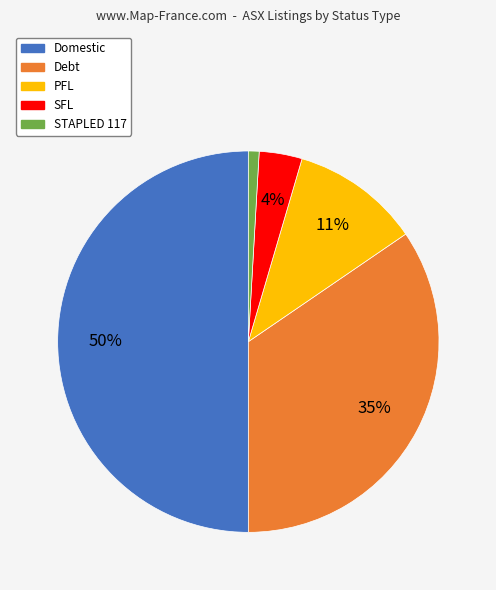

Does Debt account for over 50% of the chart?

No